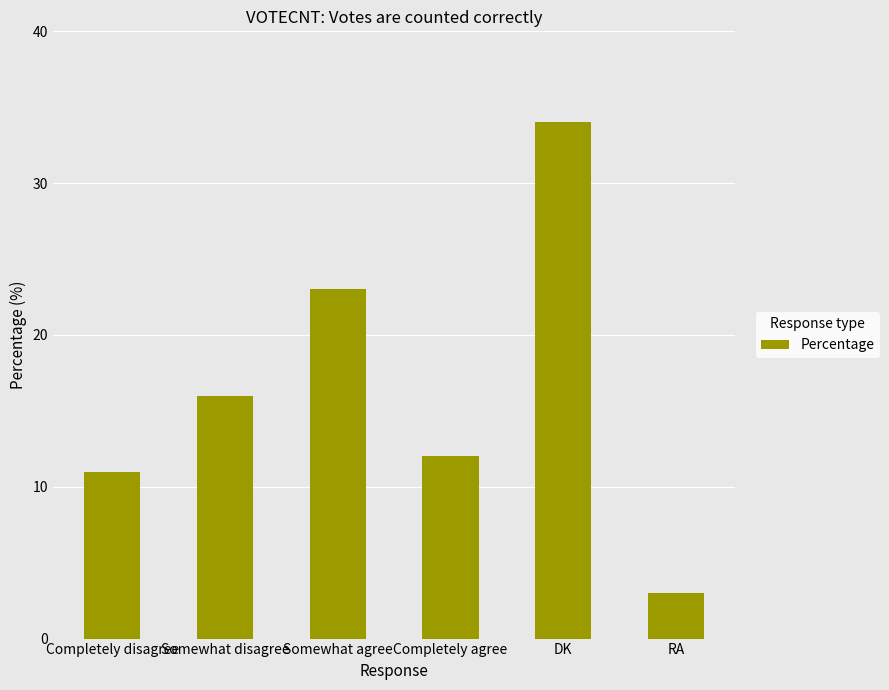

Does the chart contain stacked bars?

No